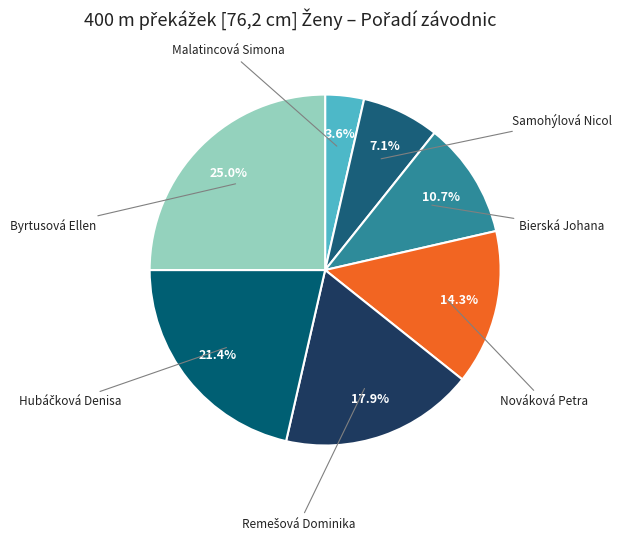

What is the largest slice in the pie chart?

Byrtusová Ellen